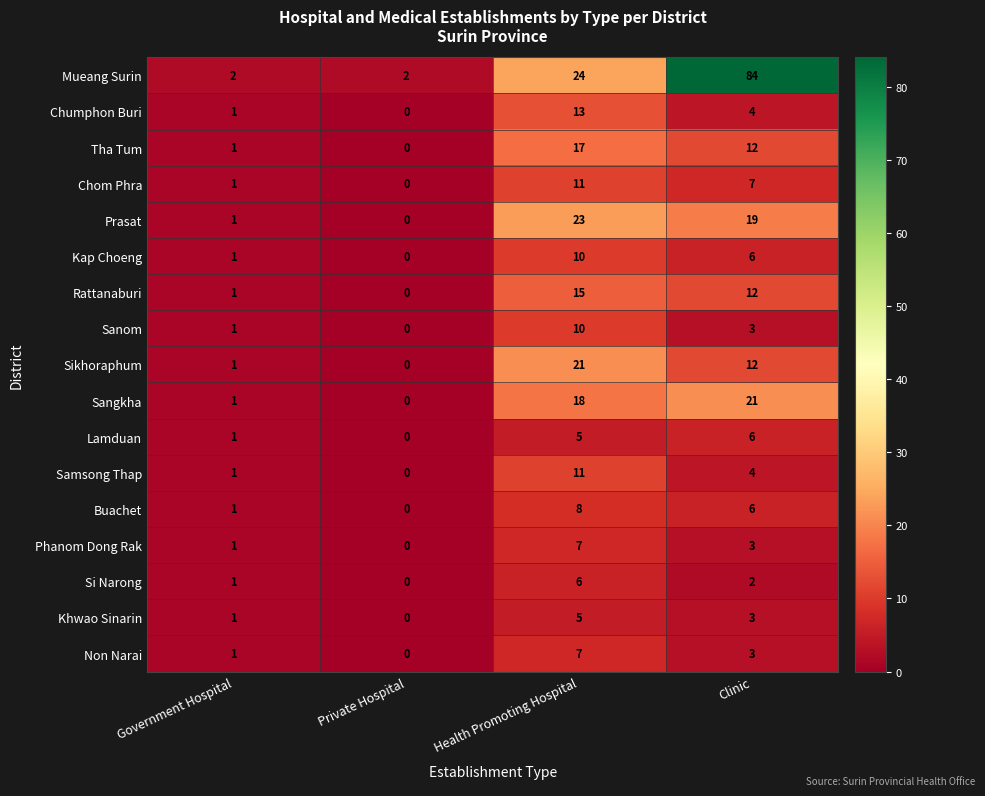

What is the difference between the maximum and second lowest values in the Sanom series?

9